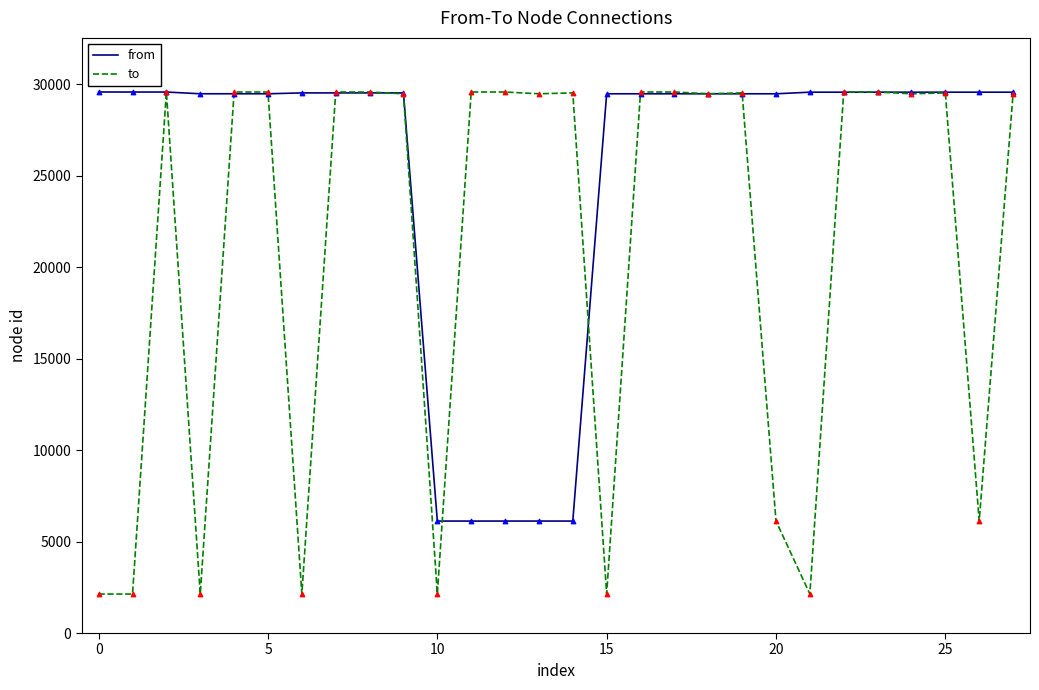

At how many categories does at least one series exceed 16713?

27